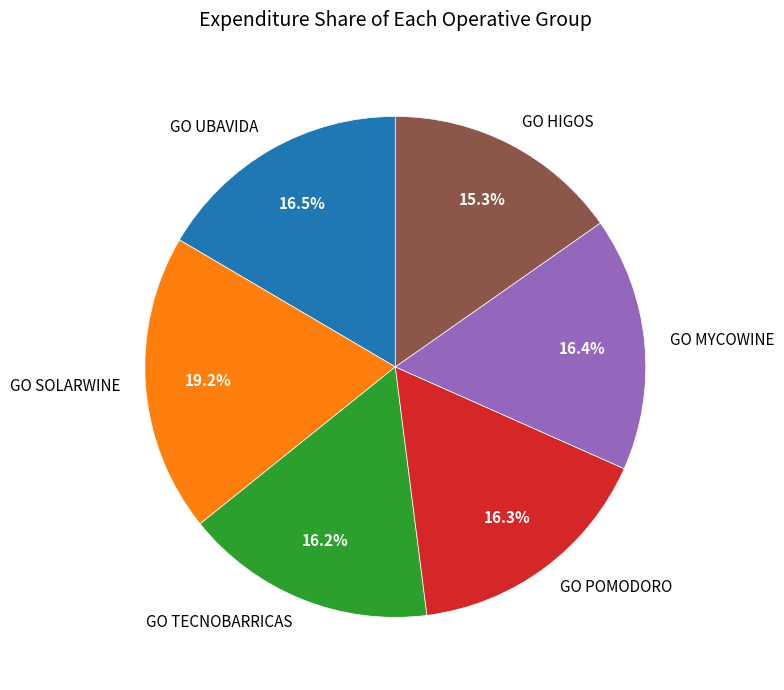

How many segments does this pie chart have?

6